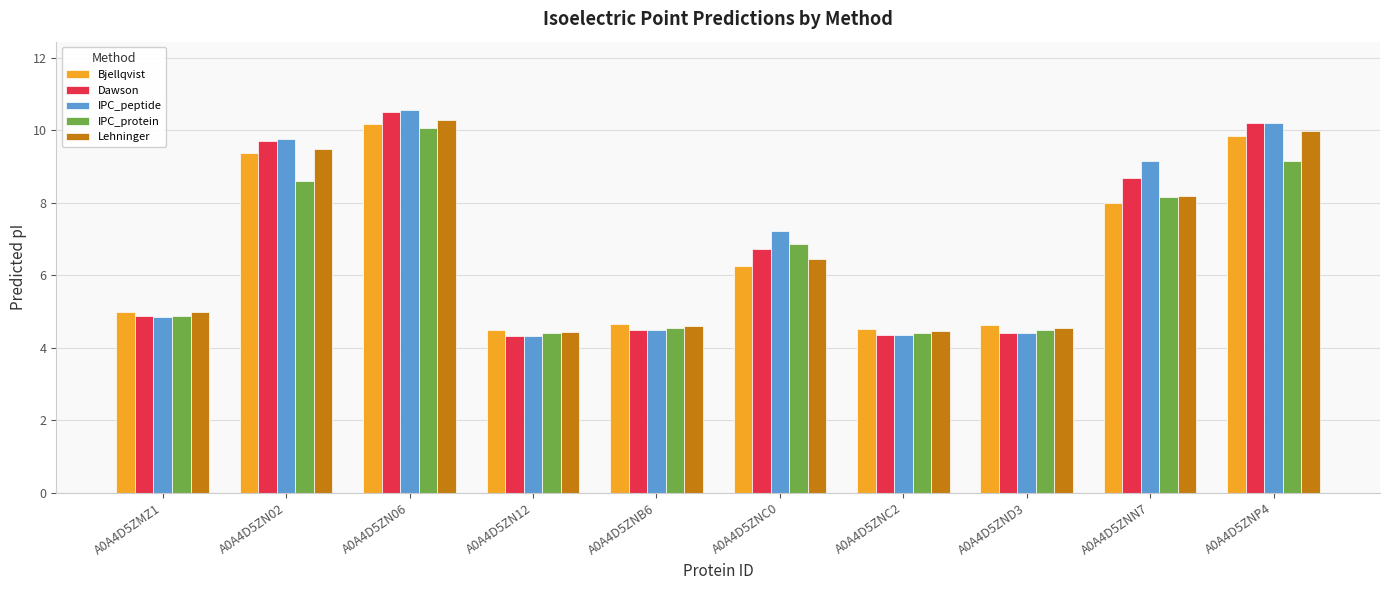

How many bars are there in each group?

5